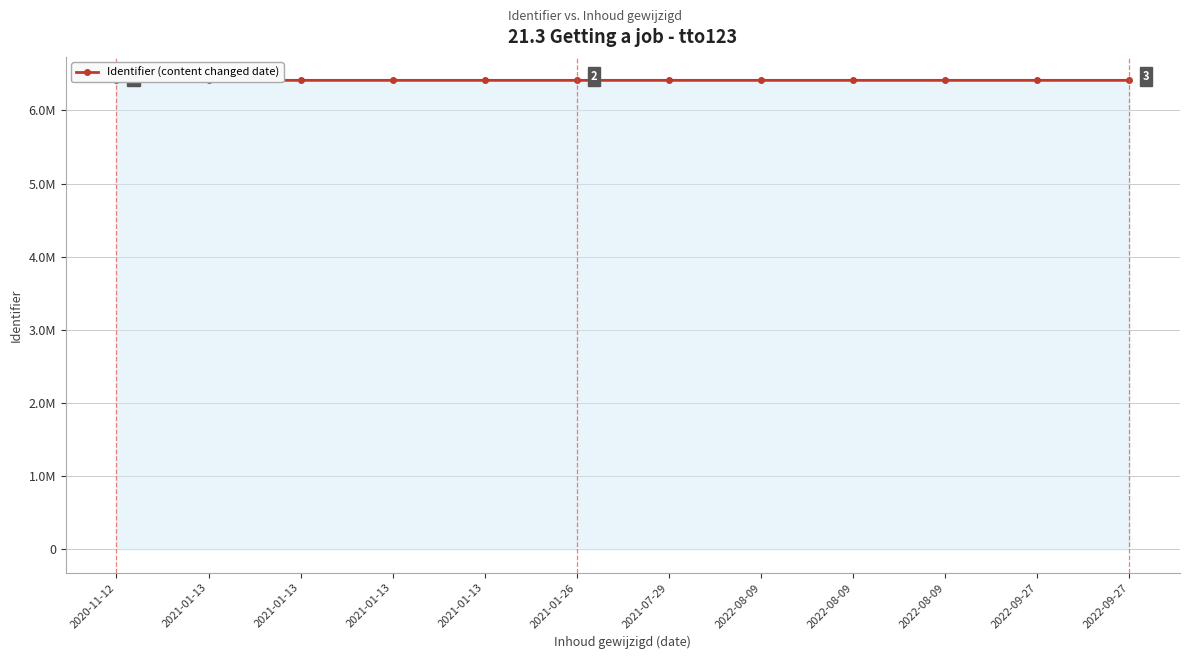

Where does the data first go above 6410543?

2020-11-12